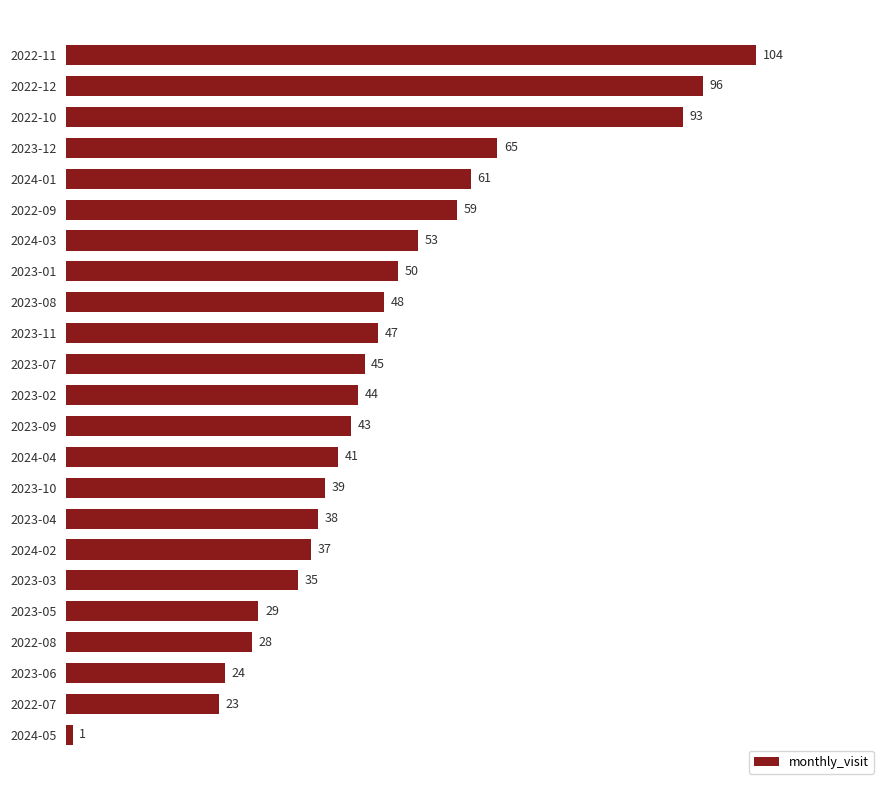

What is the change in value from 2022-11 to 2024-04?

-63